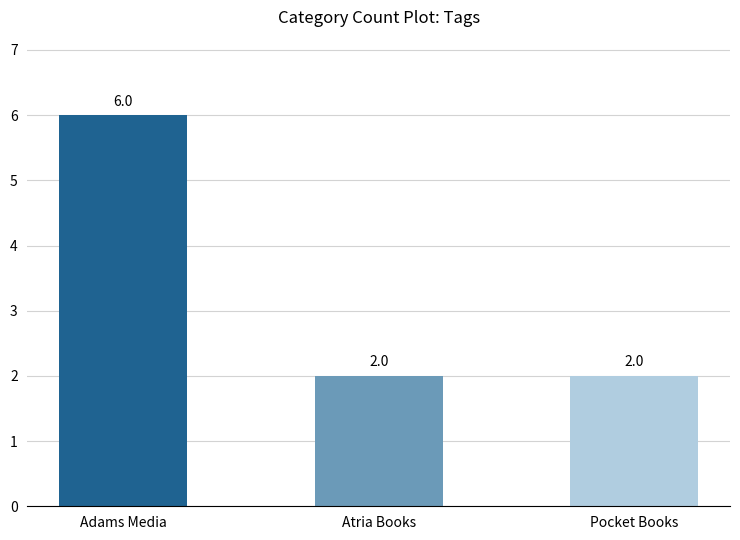

Count the values in the range 2 to 6.

3